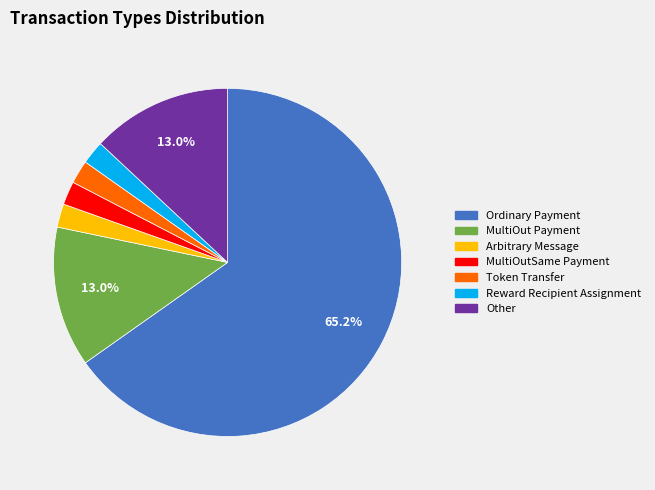

How many segments does this pie chart have?

7